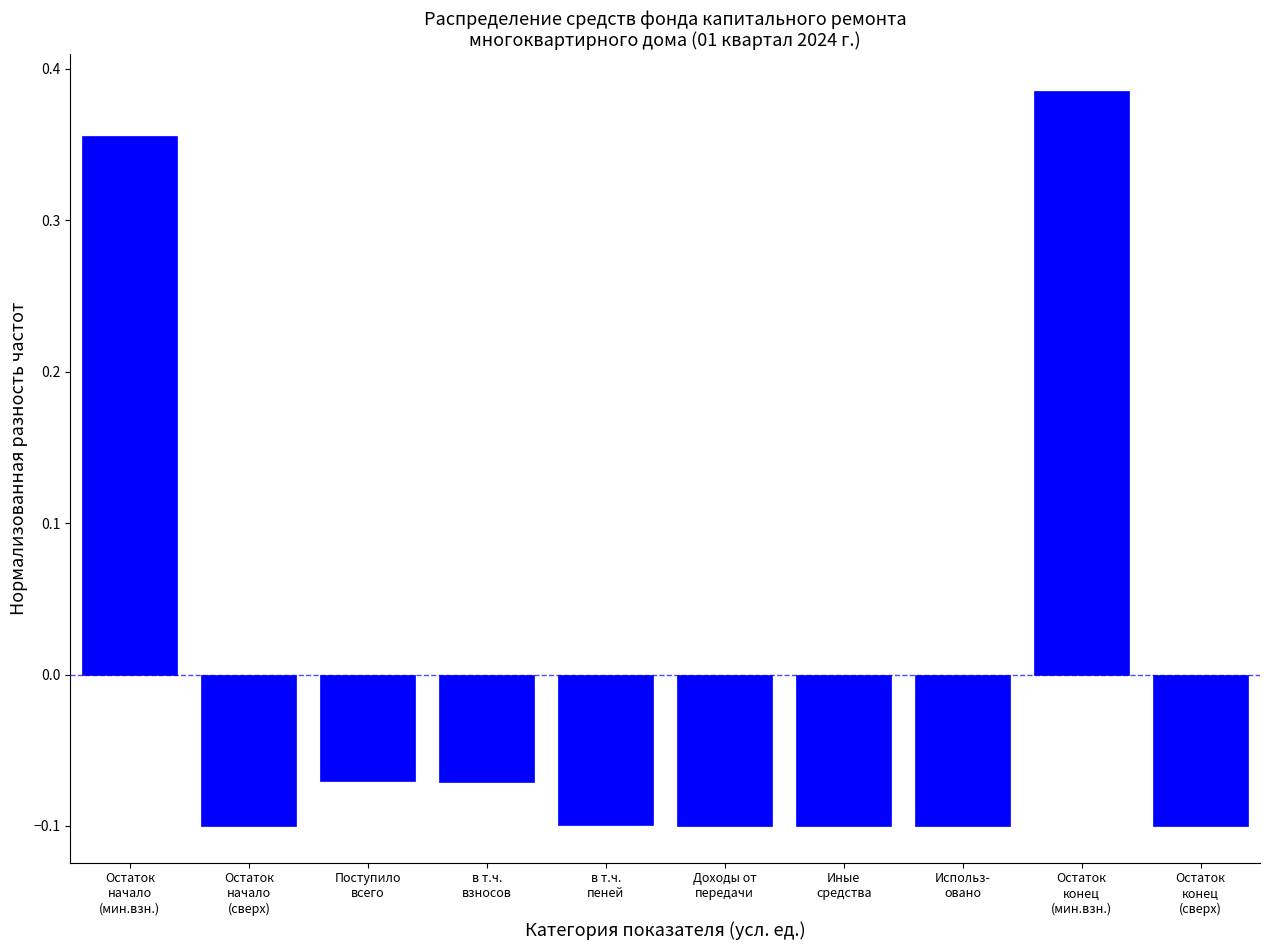

What is the difference between the maximum and minimum values?

0.5